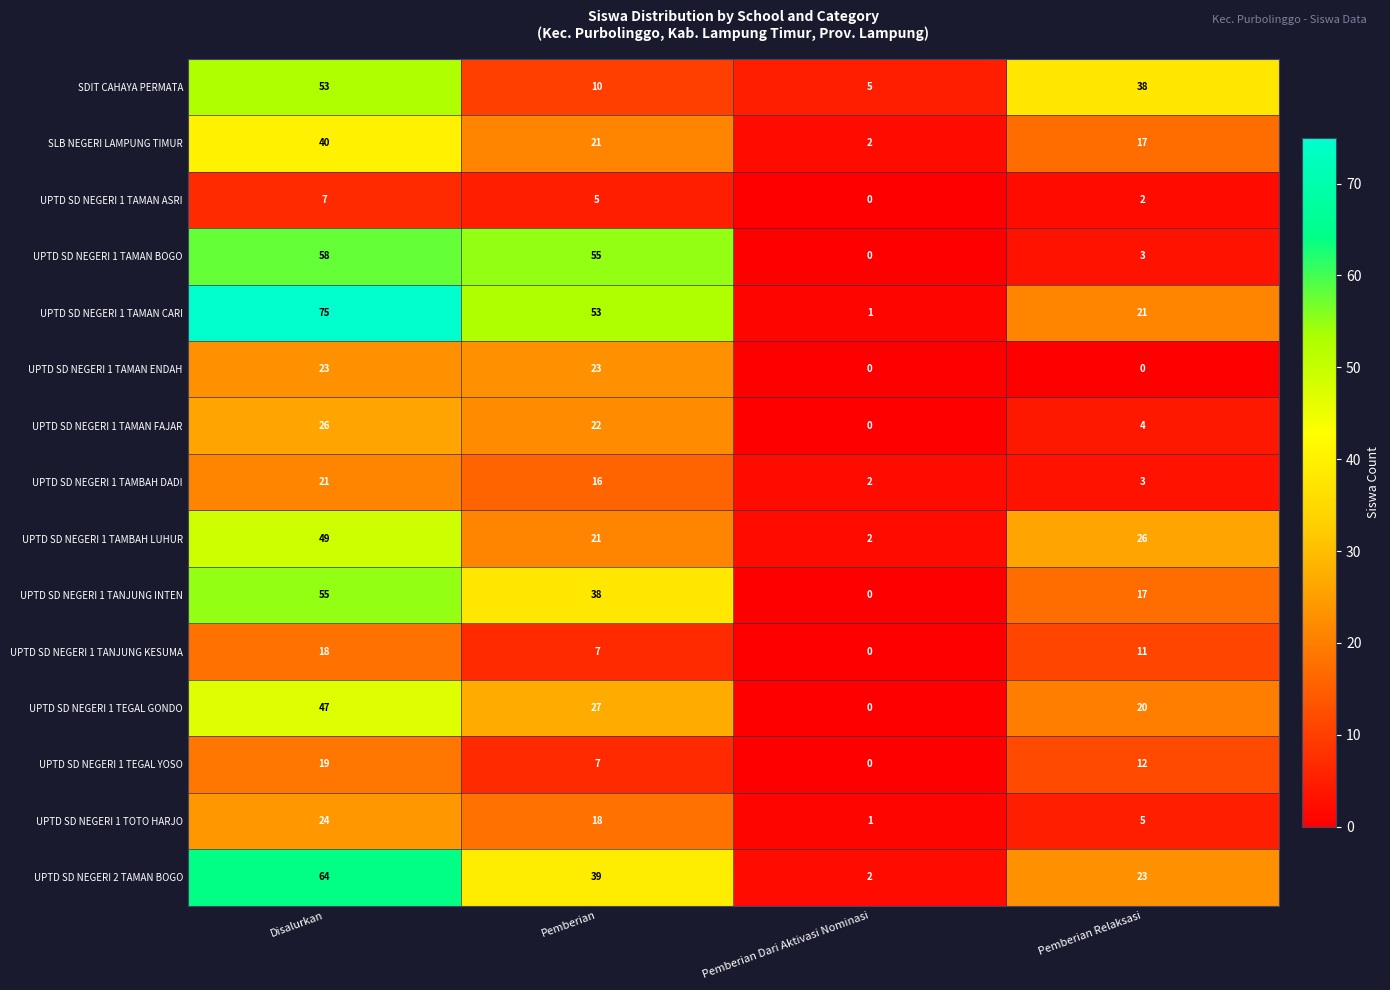

At which label is UPTD SD NEGERI 1 TOTO HARJO closest to 12?

Pemberian